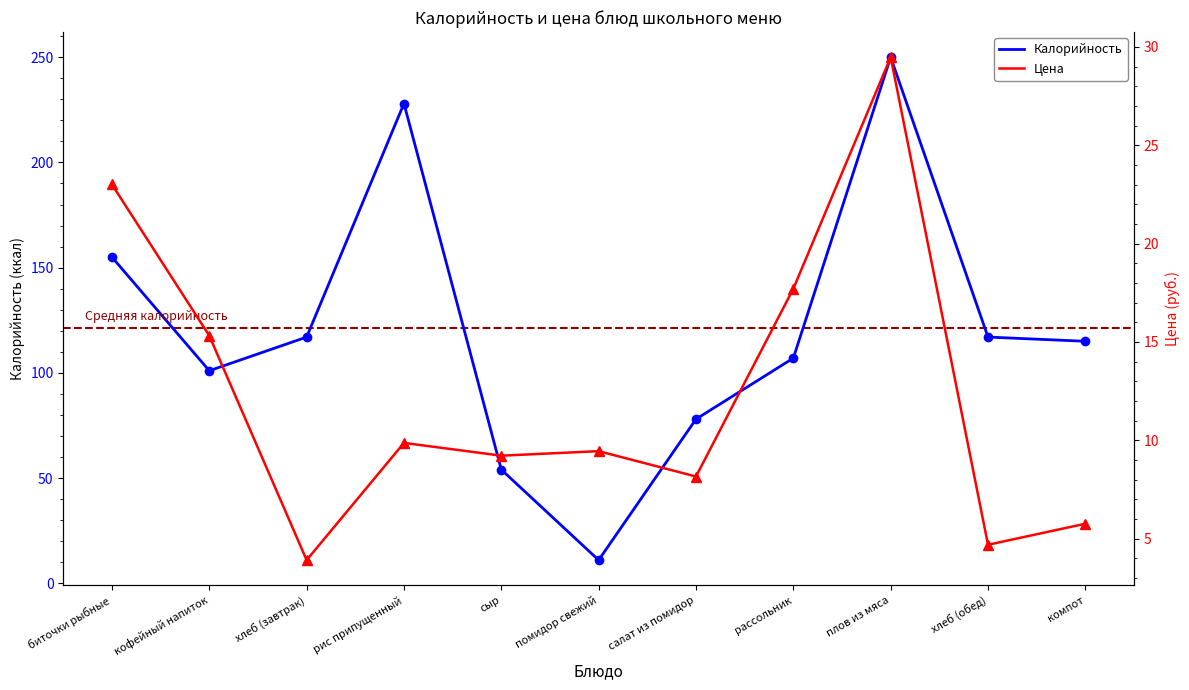

Is it true that Цена equals 4.7 at хлеб (обед)?

True